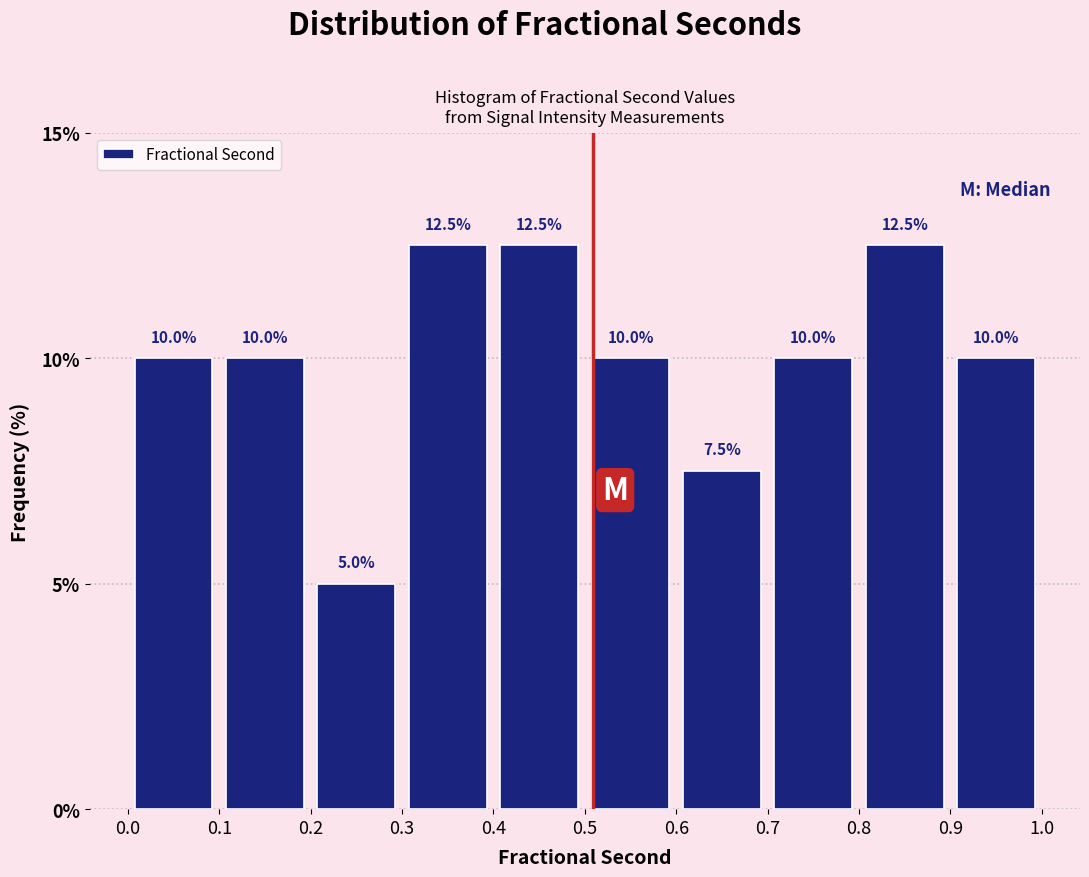

Reading left to right, list every bar in this chart as the range it spans on the x-axis followed by its height.

0.0 to 0.1: 10.0
0.1 to 0.2: 10.0
0.2 to 0.3: 5.0
0.3 to 0.4: 12.5
0.4 to 0.5: 12.5
0.5 to 0.6: 10.0
0.6 to 0.7: 7.5
0.7 to 0.8: 10.0
0.8 to 0.9: 12.5
0.9 to 1.0: 10.0